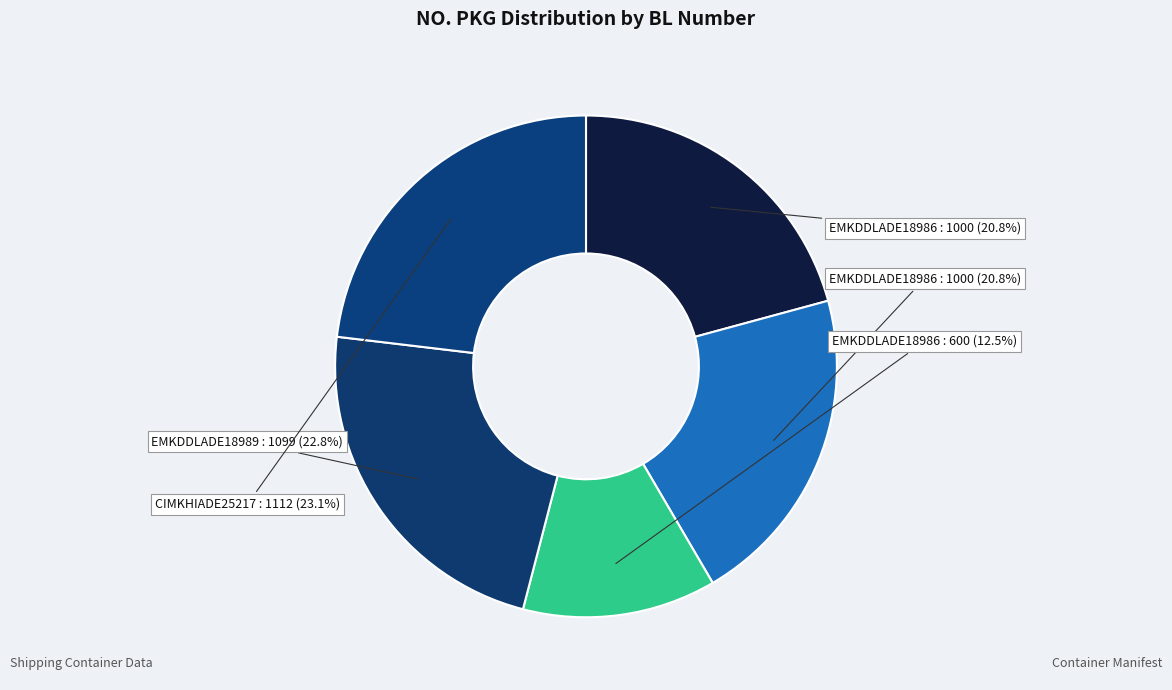

Rank the categories by value from highest to lowest.

CIMKHIADE25217 (TEMU5254338), EMKDDLADE18989 (TEMU4266376), EMKDDLADE18986 (EMKU7874339), EMKDDLADE18986 (TCKU3486638), EMKDDLADE18986 (TEMU5401151)